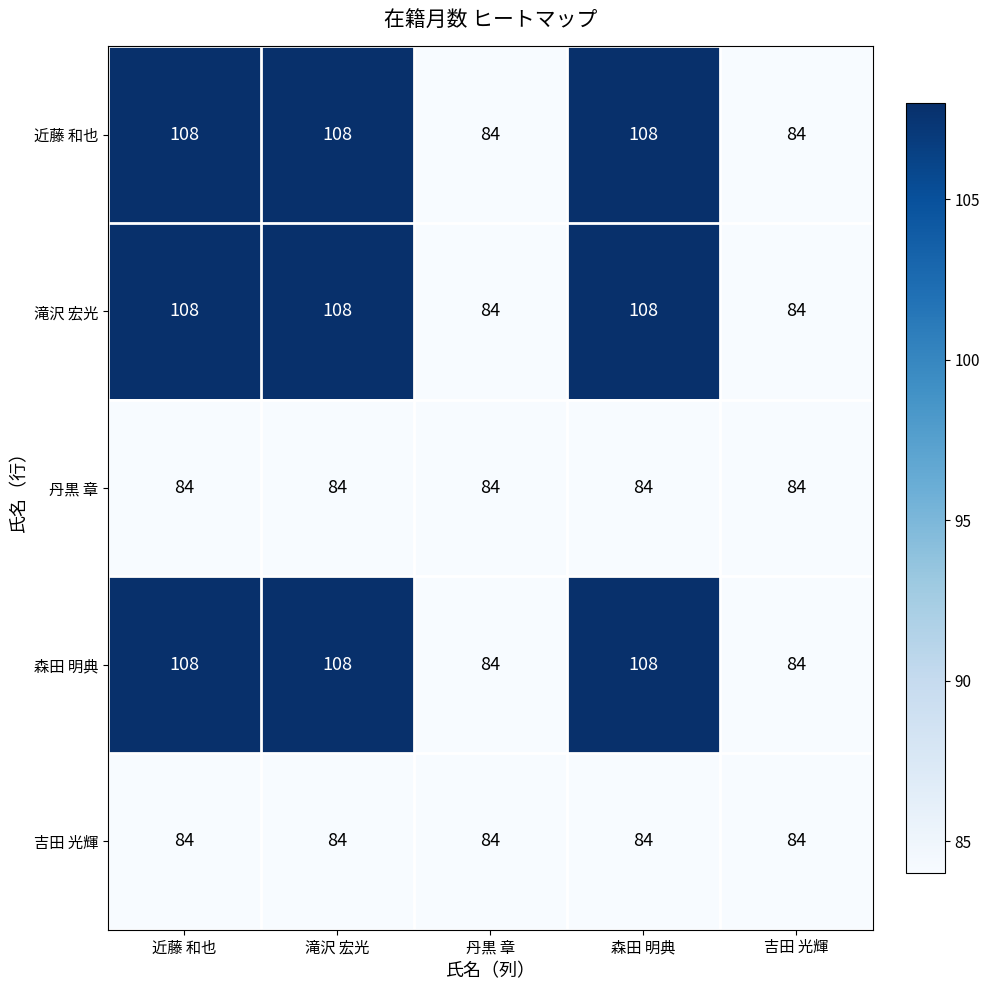

What is the difference between the maximum and minimum values in the 滝沢 宏光 series?

24